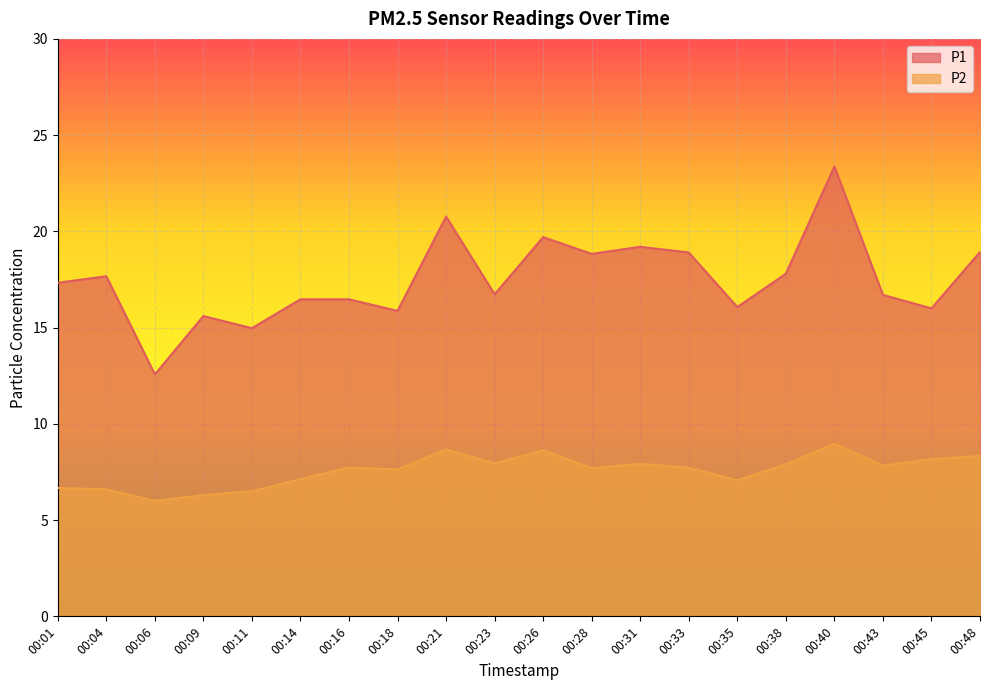

Reading left to right, extract all data points from this chart.

P1: 17.3	17.7	12.6	15.6	15.0	16.5	16.5	15.9	20.8	16.7	19.7	18.8	19.2	18.9	16.1	17.8	23.4	16.7	16.0	18.9
P2: 6.7	6.6	6.0	6.3	6.5	7.1	7.7	7.6	8.7	8.0	8.6	7.7	7.9	7.7	7.1	7.9	9.0	7.8	8.2	8.3